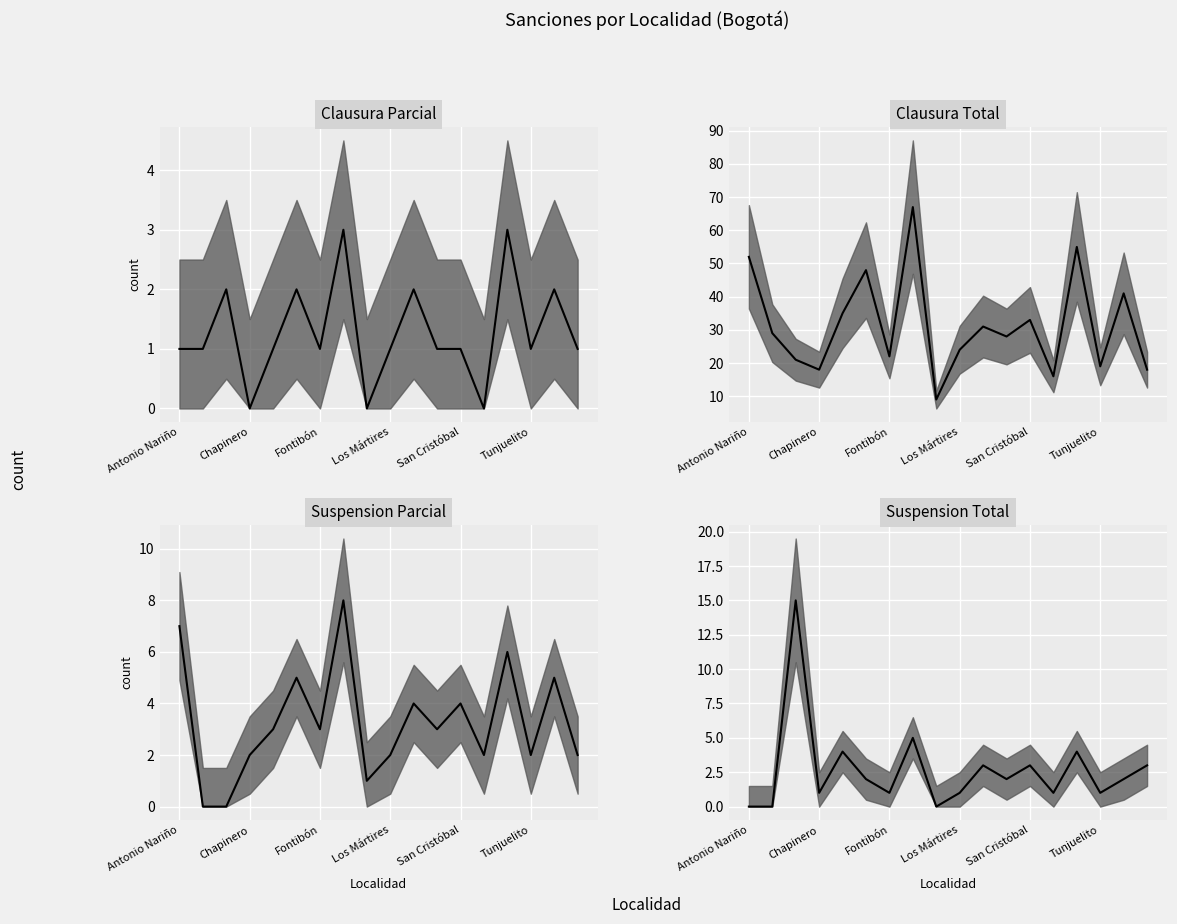

What is the difference between the highest and lowest values at Fontibón?

21